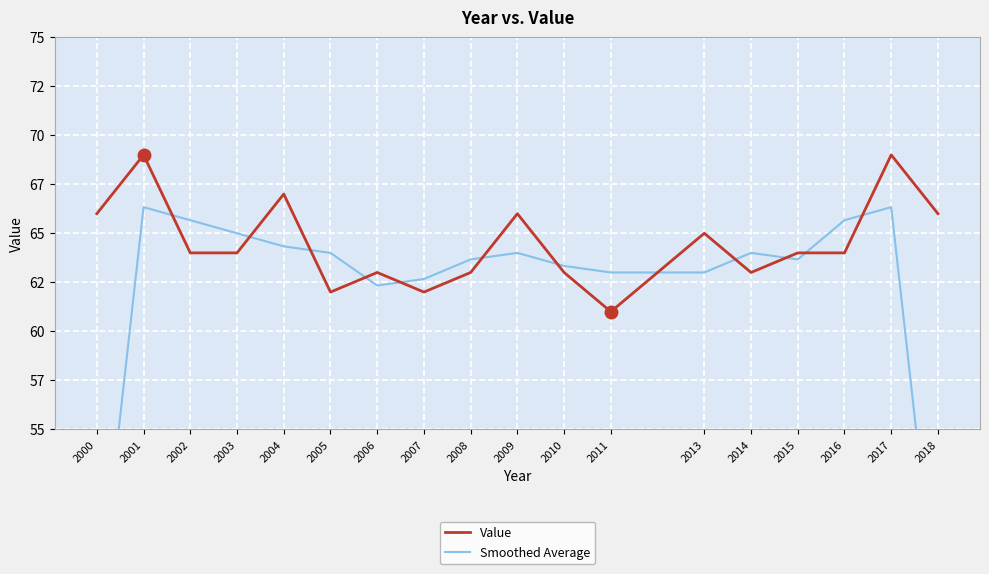

Which series has the widest spread of values?

Smoothed Average